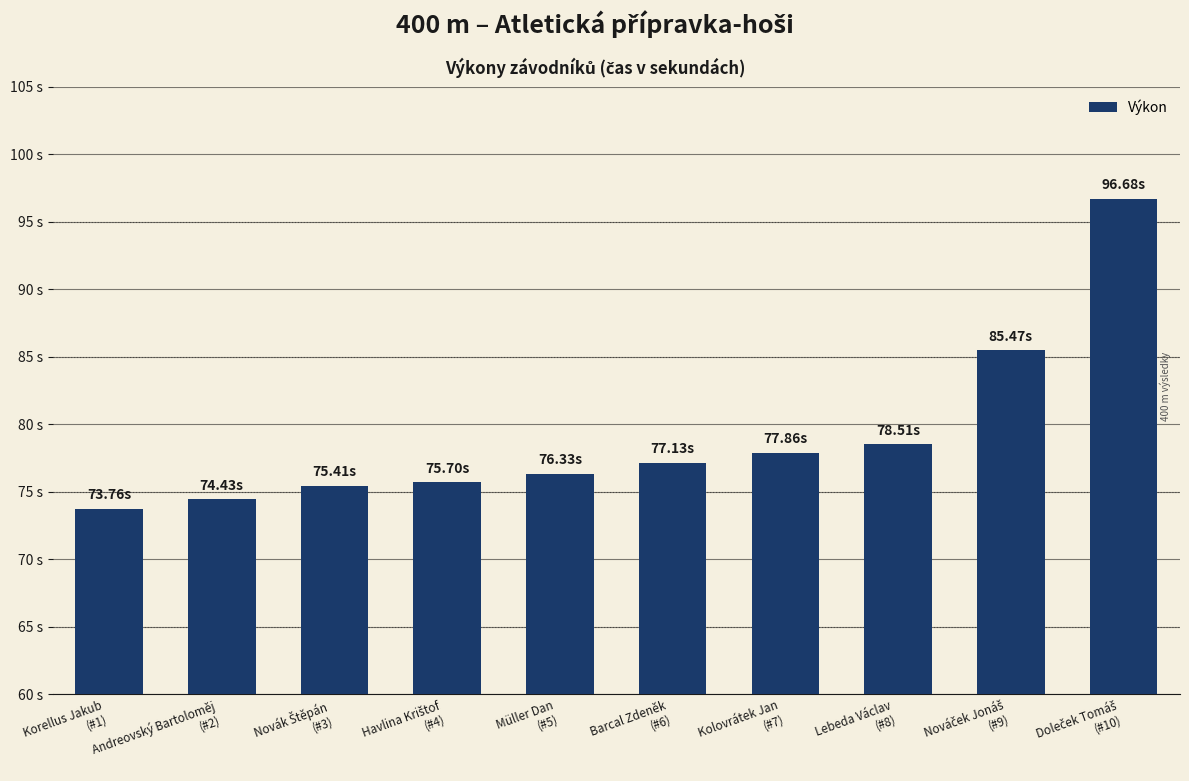

Does the chart contain any negative values?

No